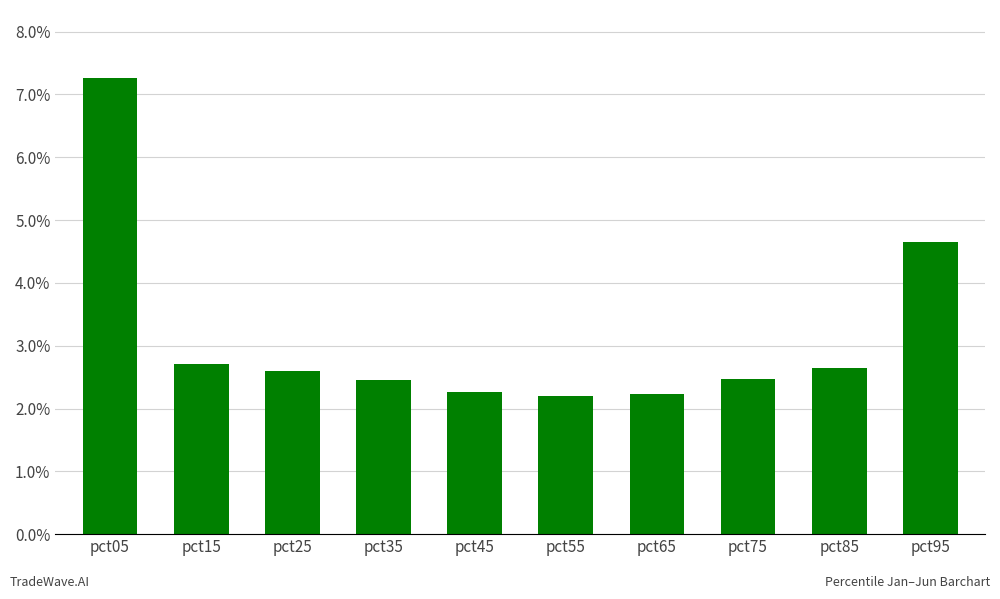

What is the difference between the second highest and second lowest values?

2.4